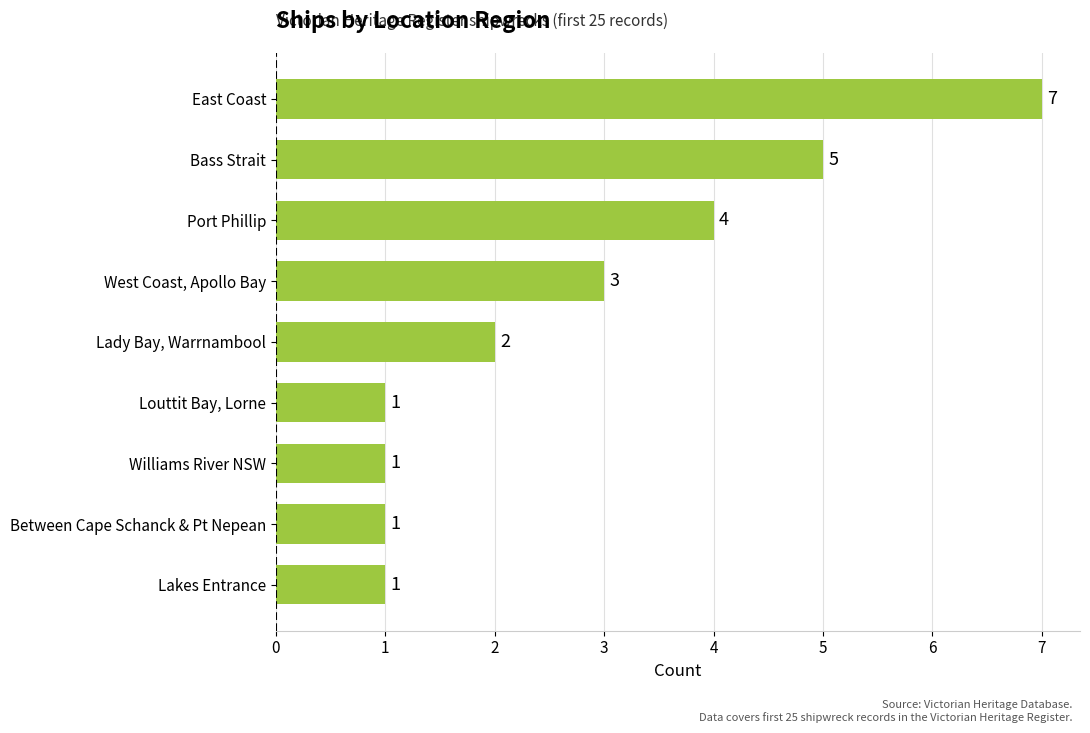

Where is the data nearest to the value 4?

Port Phillip